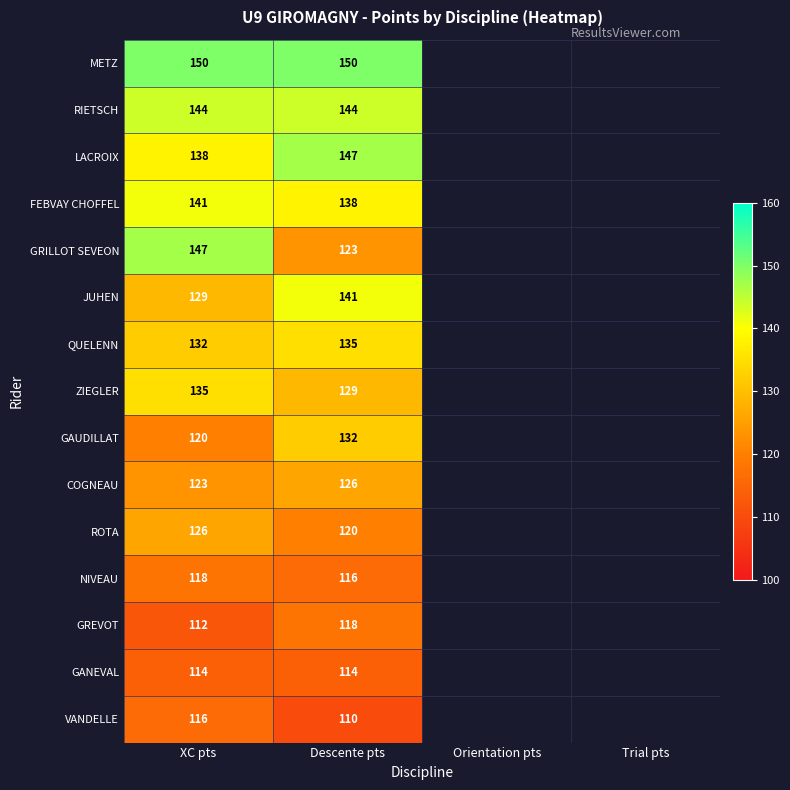

At how many categories does at least one series exceed 113?

2